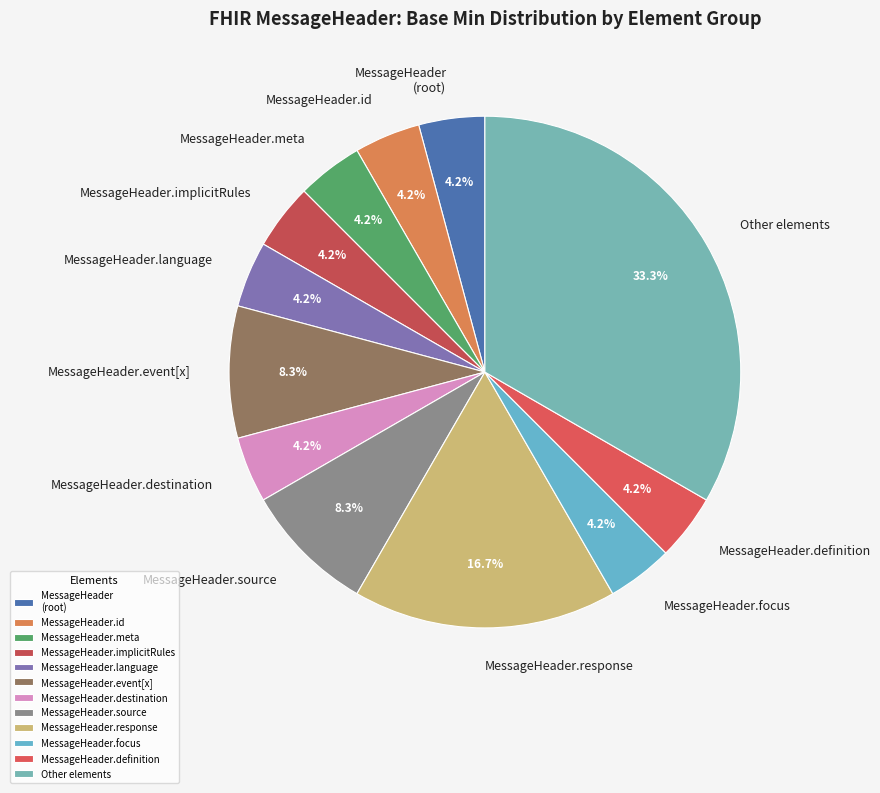

What is the ratio of the value at MessageHeader.meta to the value at MessageHeader.event[x]?

0.5